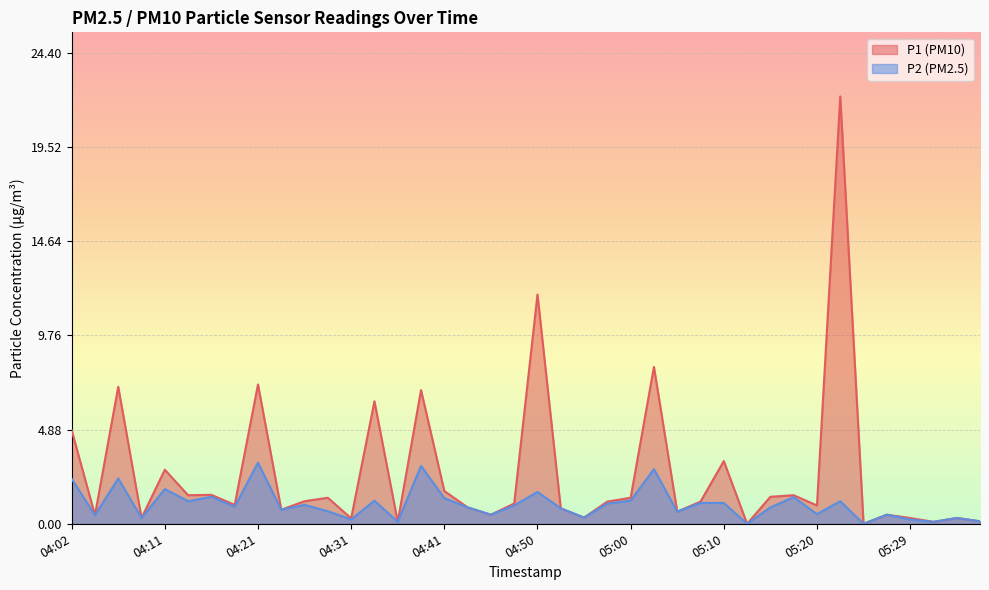

How many values in the P1 series exceed 1?

21